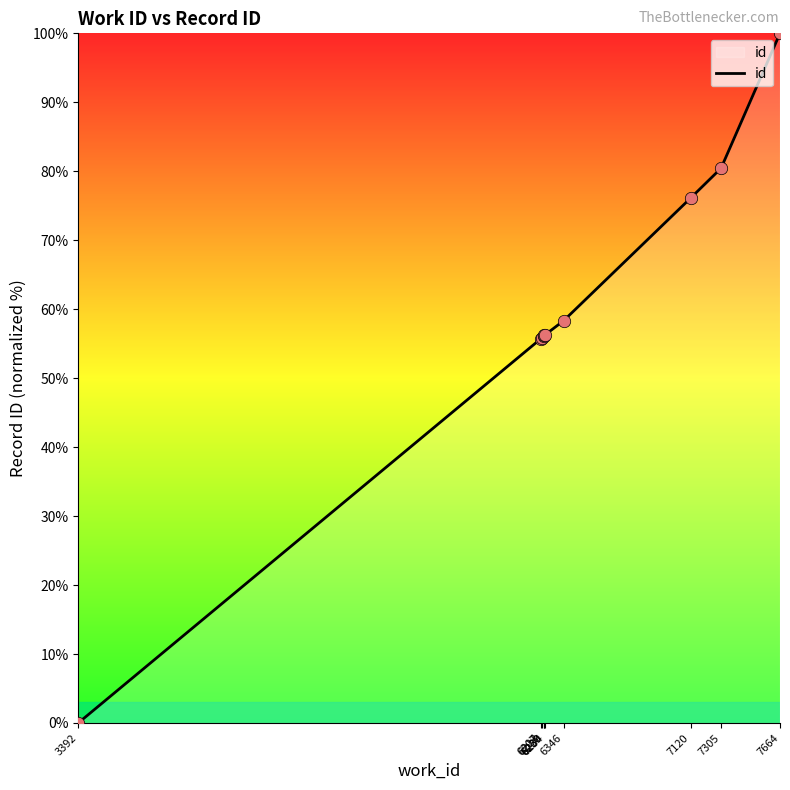

Which has a higher value, 7664 or 6207?

7664